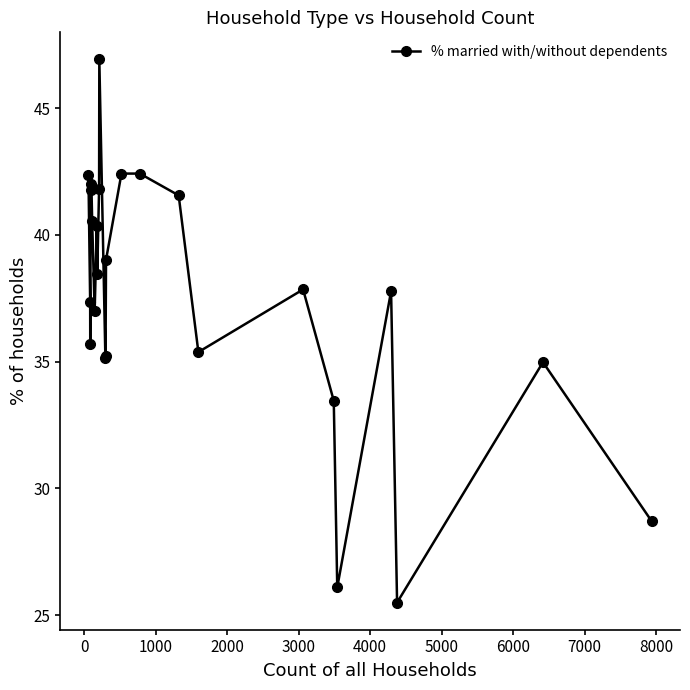

What is the sum of all values?

939.8